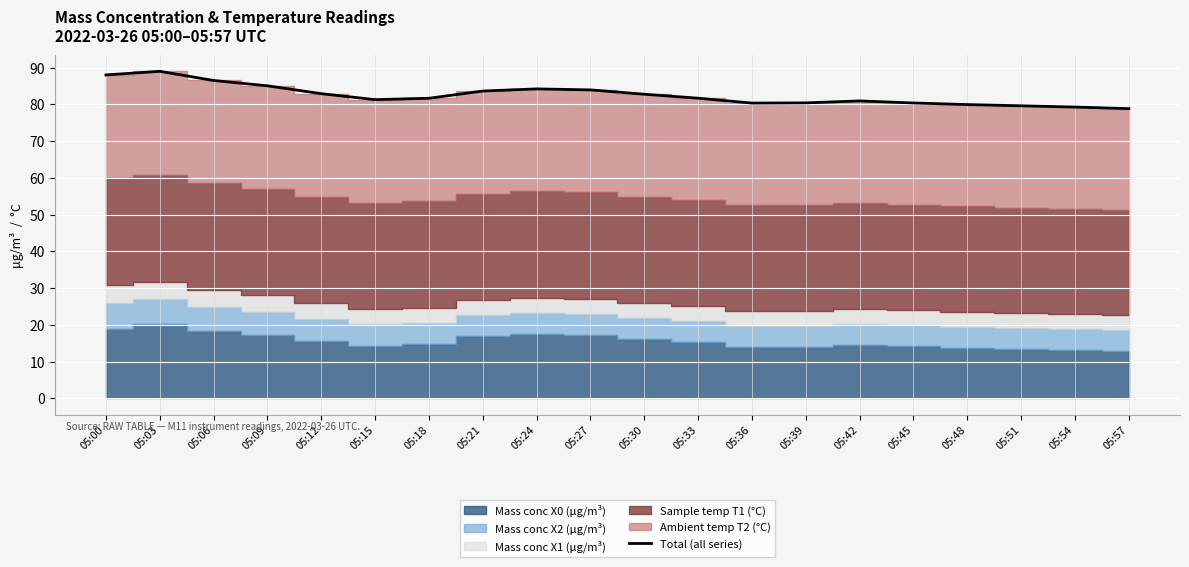

List the labels in order of value, largest first.

05:03, 05:00, 05:06, 05:09, 05:24, 05:27, 05:21, 05:12, 05:30, 05:33, 05:18, 05:15, 05:42, 05:39, 05:45, 05:36, 05:48, 05:51, 05:54, 05:57